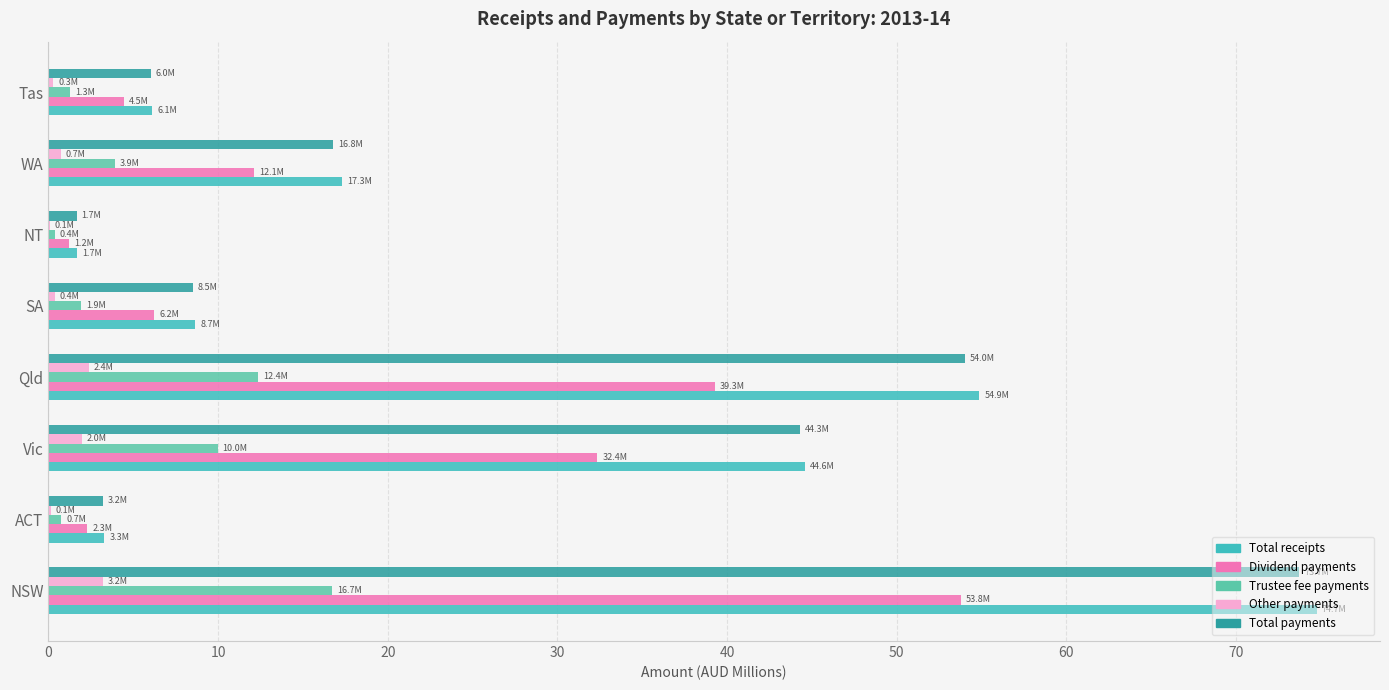

Which series has the largest range (max minus min)?

Total receipts